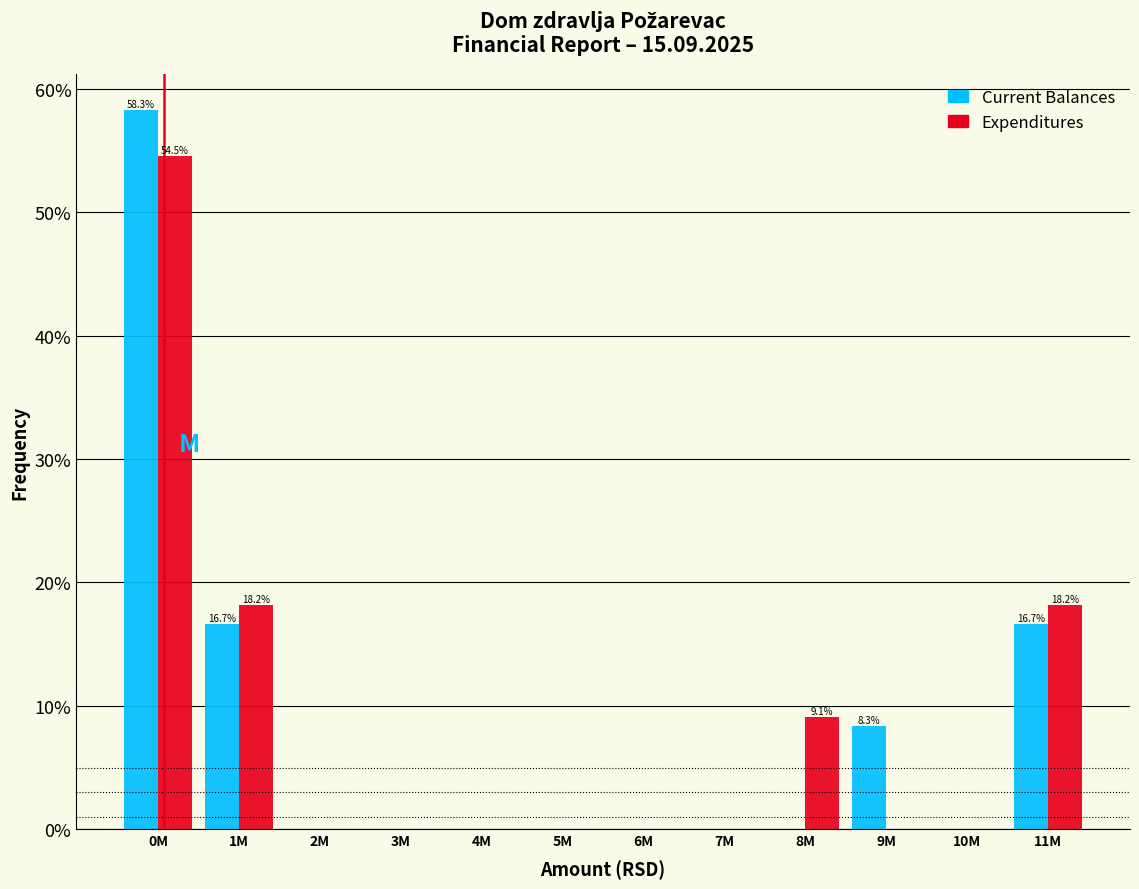

Reading left to right, transcribe all the data shown in this chart.

Current Balances: 0M=58.3	1M=16.7	2M=0.0	3M=0.0	4M=0.0	5M=0.0	6M=0.0	7M=0.0	8M=0.0	9M=8.3	10M=0.0	11M=16.7
Expenditures: 0M=54.5	1M=18.2	2M=0.0	3M=0.0	4M=0.0	5M=0.0	6M=0.0	7M=0.0	8M=9.1	9M=0.0	10M=0.0	11M=18.2